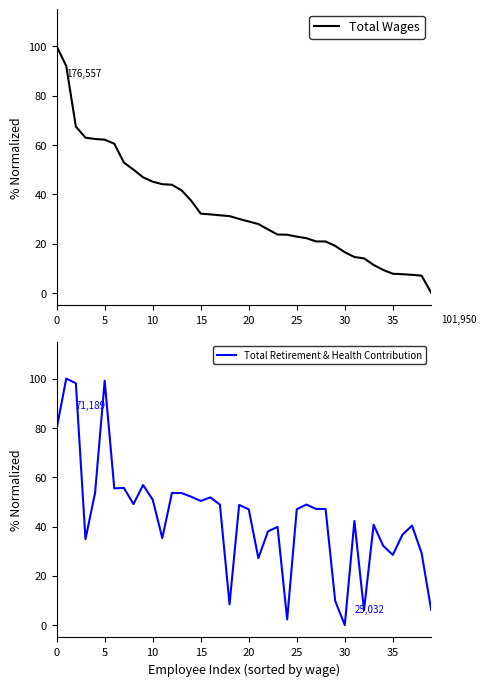

The Total Retirement & Health Contribution series shows 21.5 at 20. True or false?

False